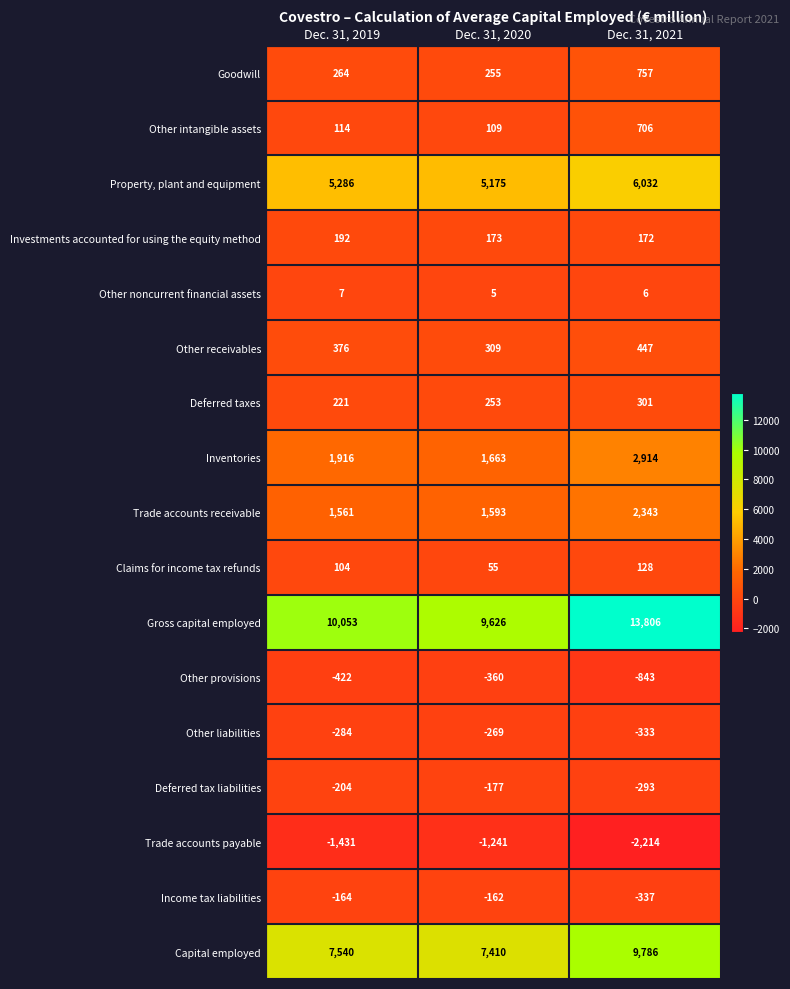

What is the average value of the Other intangible assets series?

310